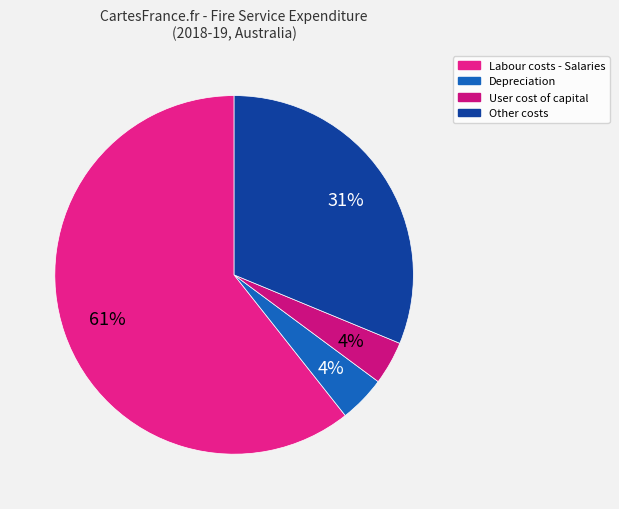

Which category has the biggest portion of the pie?

Labour costs - Salaries and payments